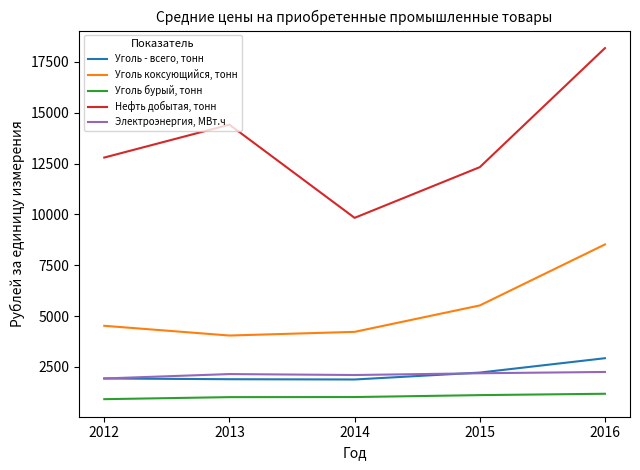

What is the smallest value displayed?

915